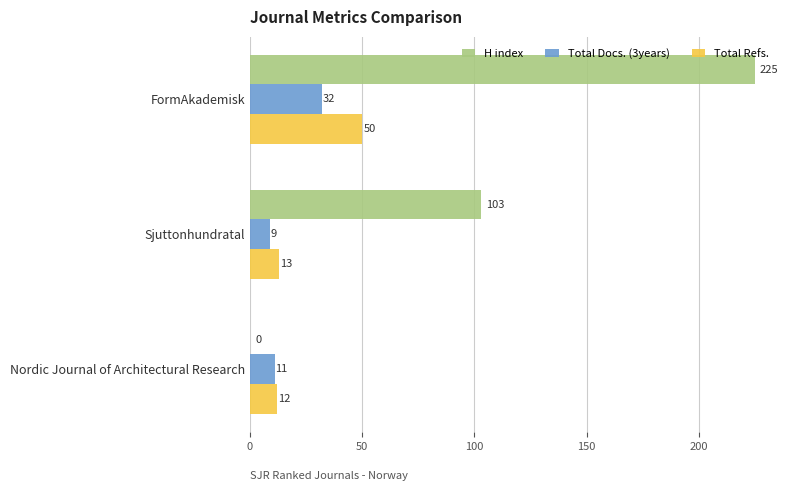

What is the sum of all H index values?

328